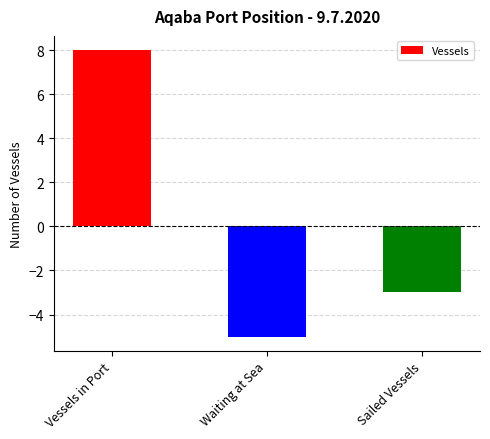

At which category does the chart reach its peak across all series?

Vessels in Port